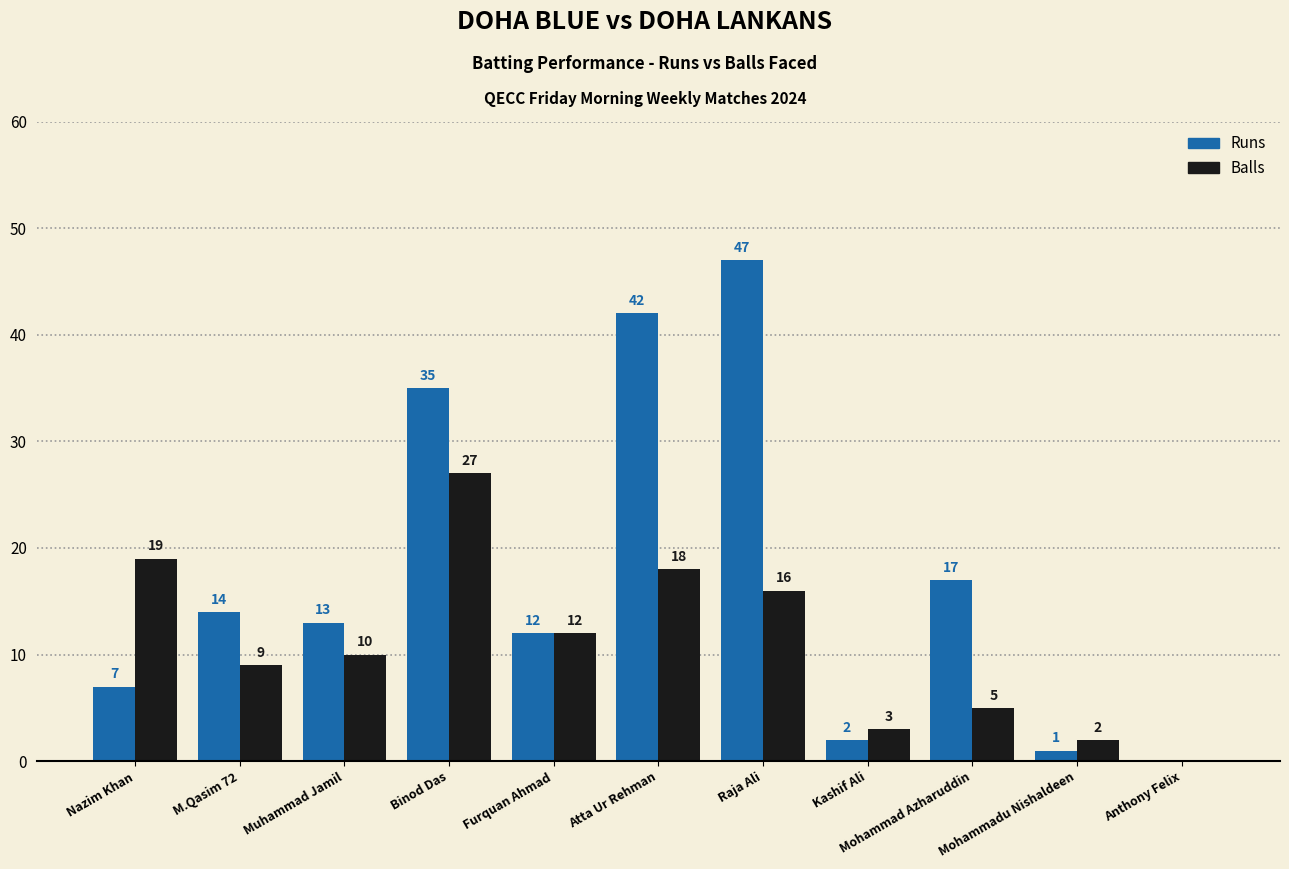

How many positive values does the Runs series have?

10